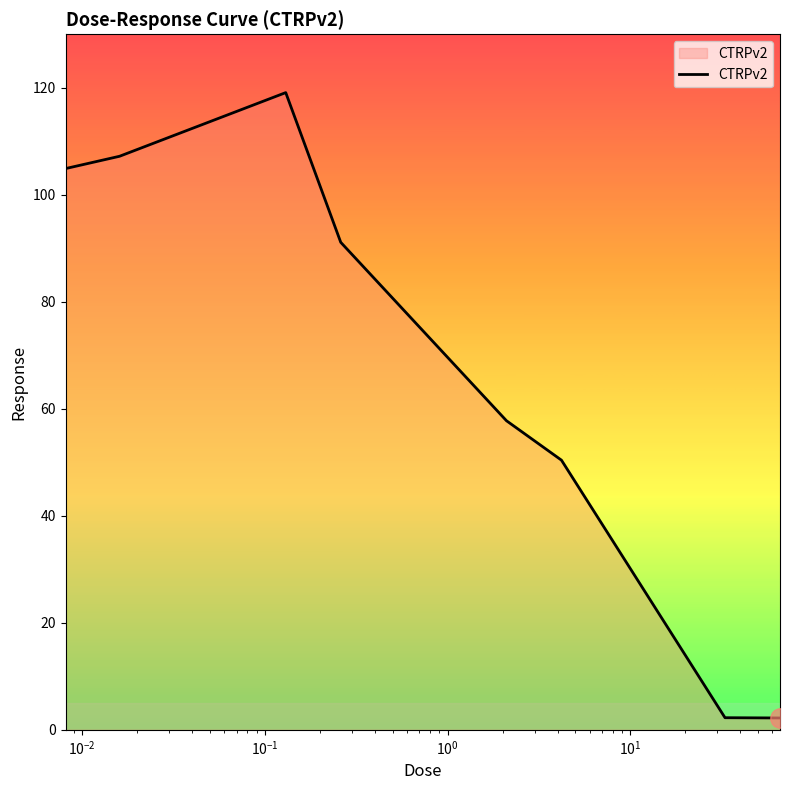

What is the average value?

66.9